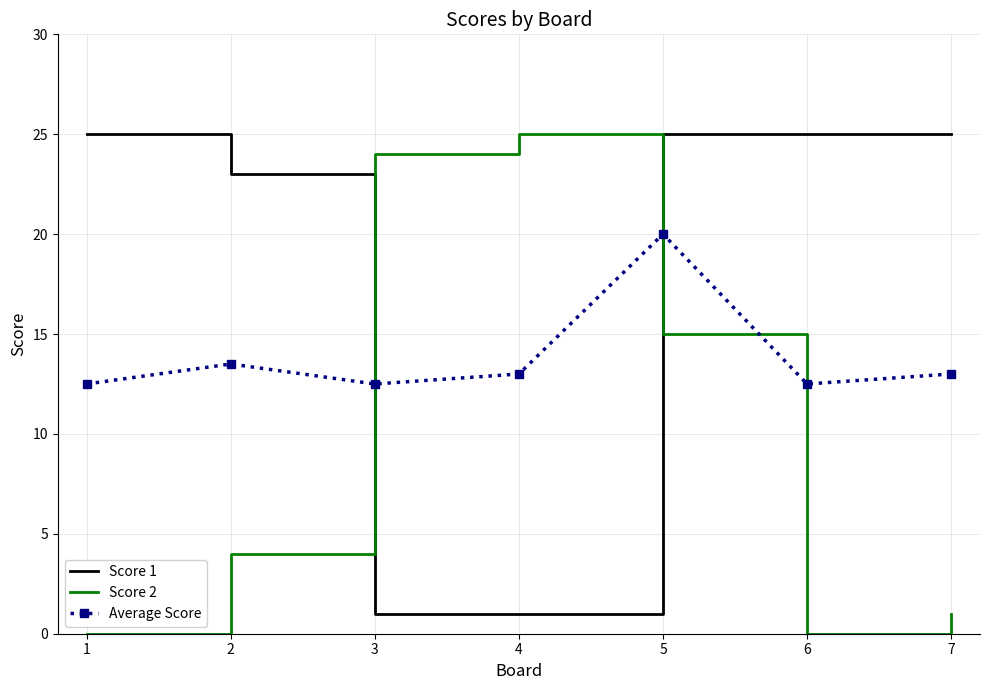

Which series changed the most between 2 and 5?

Score 2